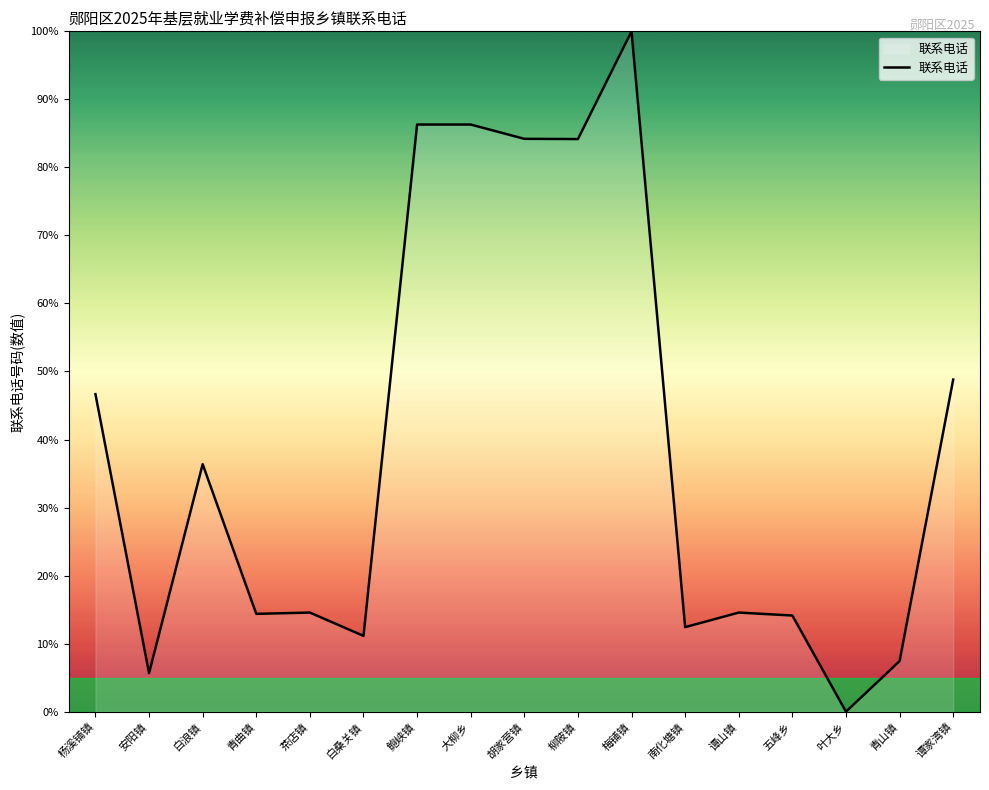

Is it true that the value at 安阳镇 is 5.7?

True